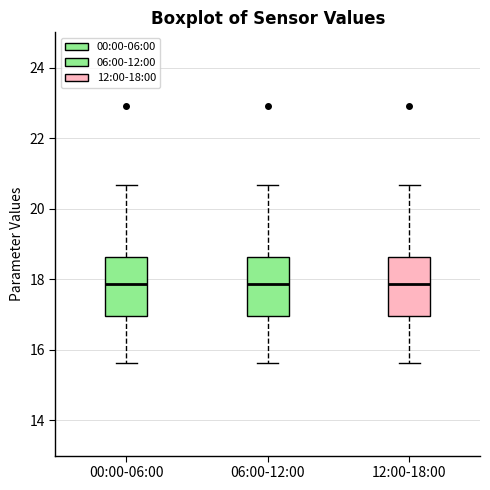

Where does the lower whisker of the box for 00:00-06:00 end on the y-axis? The values are not printed on the chart, so give them approximately, as read against the axis.

15.6